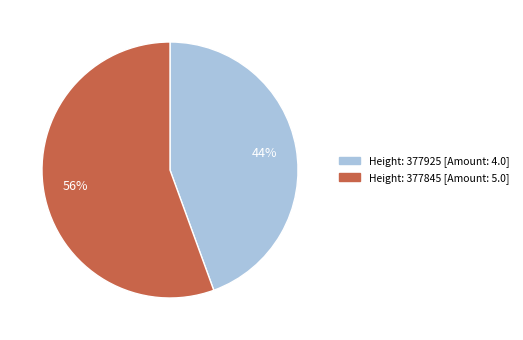

To the nearest percent, what is the average slice percentage?

50%